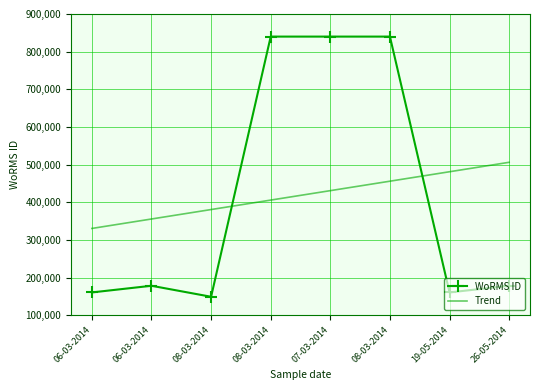

How many interior local valleys (lower than both neighbors) does the data have?

2